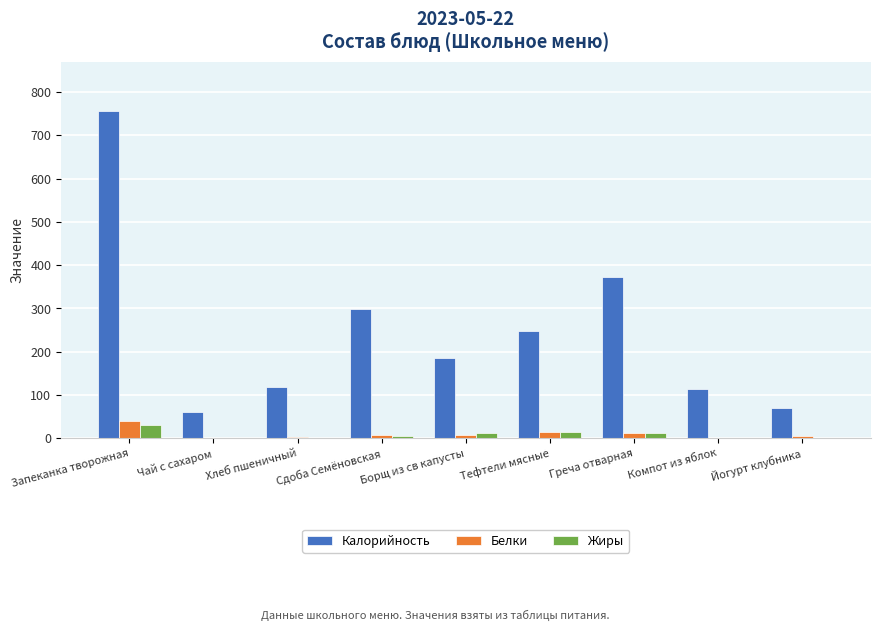

Which series changed the most between Борщ из св капусты and Греча отварная?

Калорийность